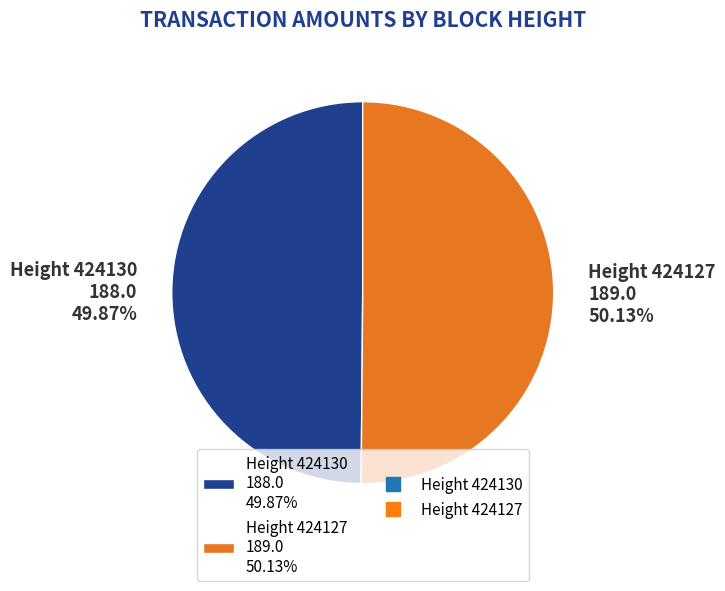

To the nearest percent, what percentage of the pie is Height 424130?

50%